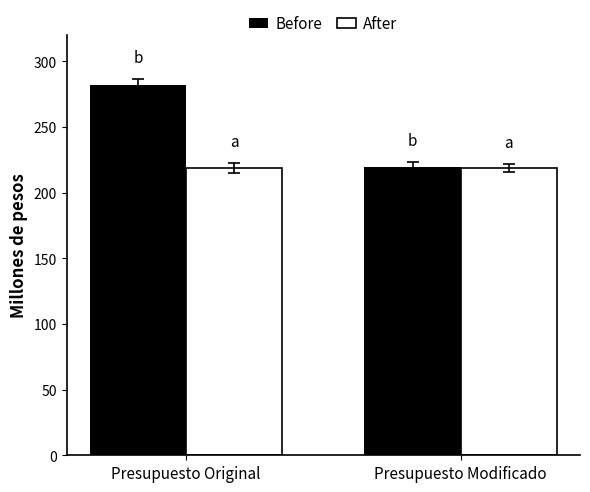

List the labels in order of Before value, smallest first.

Presupuesto Modificado, Presupuesto Original